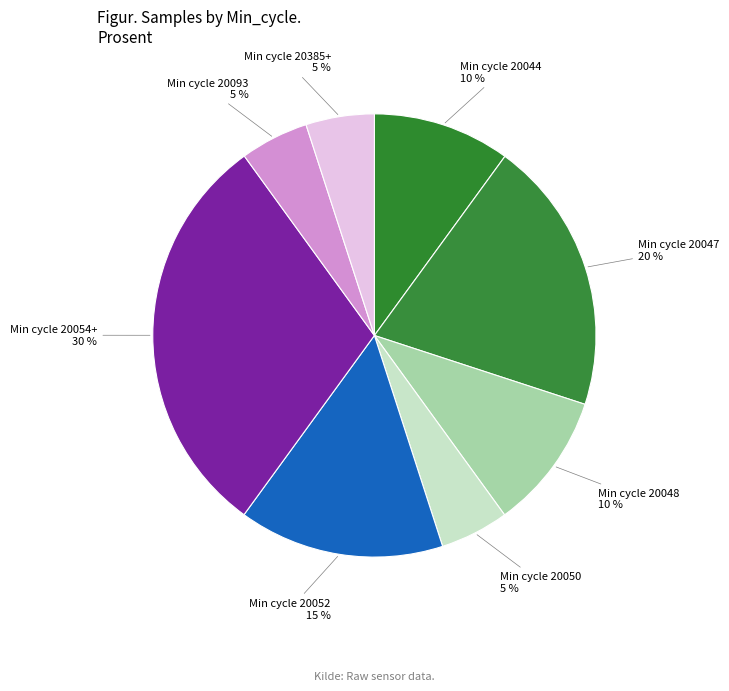

How many segments does this pie chart have?

8